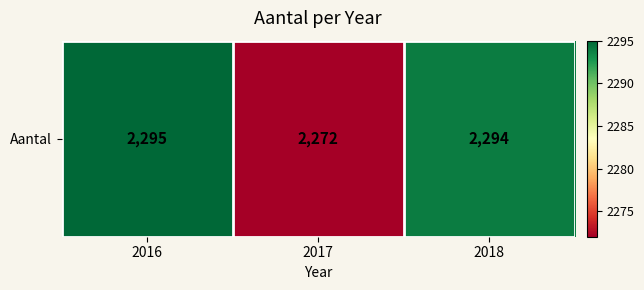

Rank the categories by value from lowest to highest.

2017, 2018, 2016